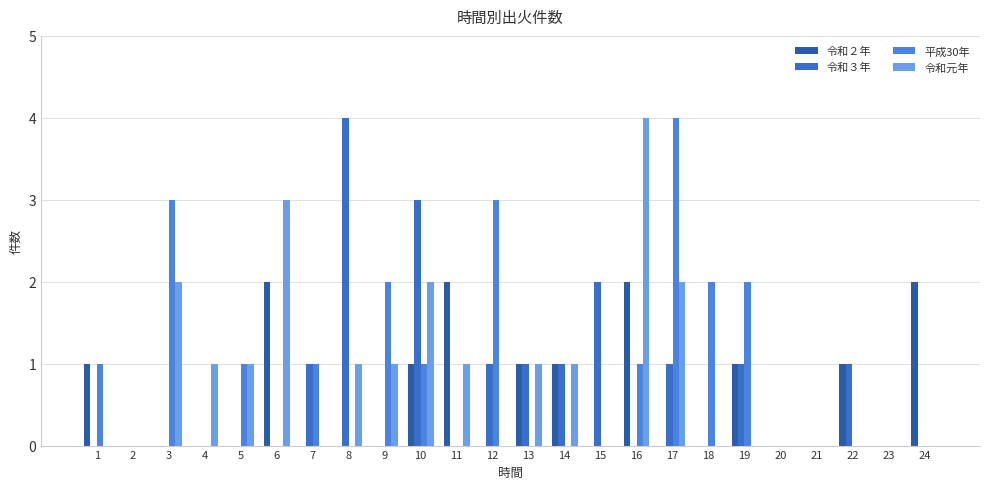

How many series are shown in this chart?

4